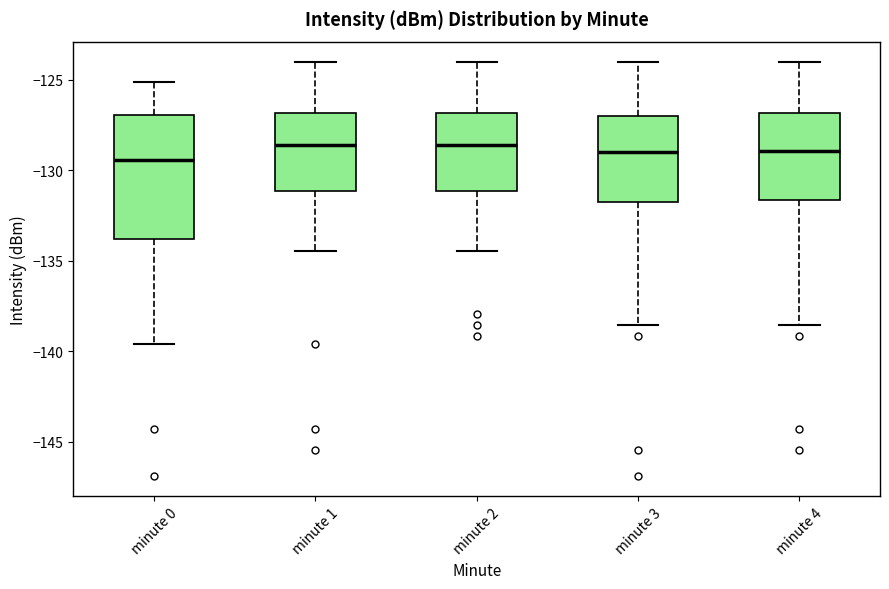

Comparing the boxes themselves (not the whiskers), which one is the tallest?

minute 0